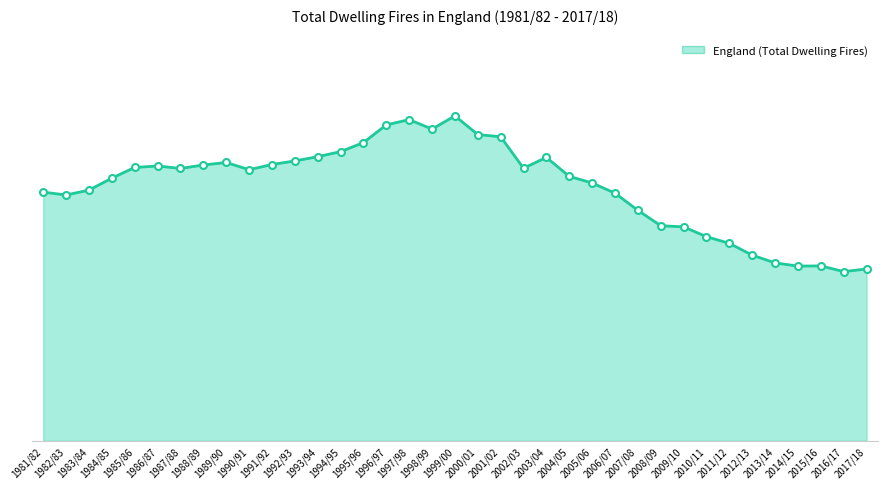

What is the ratio of the value at 2009/10 to the value at 1999/00?

0.7